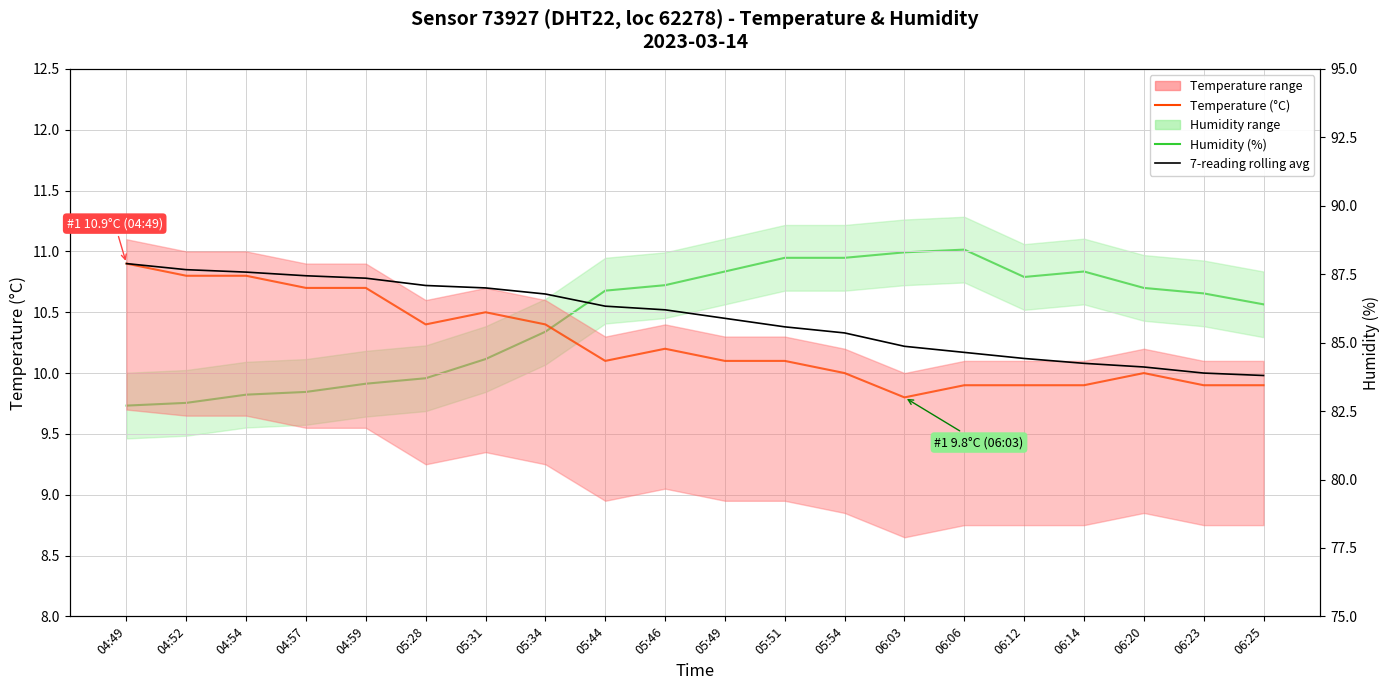

Reading left to right, list all the values displayed in this chart.

Temperature: 04:49=10.9	04:52=10.8	04:54=10.8	04:57=10.7	04:59=10.7	05:28=10.4	05:31=10.5	05:34=10.4	05:44=10.1	05:46=10.2	05:49=10.1	05:51=10.1	05:54=10.0	06:03=9.8	06:06=9.9	06:12=9.9	06:14=9.9	06:20=10.0	06:23=9.9	06:25=9.9
7-reading rolling avg: 04:49=10.9	04:52=10.8	04:54=10.8	04:57=10.8	04:59=10.8	05:28=10.7	05:31=10.7	05:34=10.7	05:44=10.6	05:46=10.5	05:49=10.4	05:51=10.4	05:54=10.3	06:03=10.2	06:06=10.2	06:12=10.1	06:14=10.1	06:20=10.1	06:23=10.0	06:25=10.0
Humidity: 04:49=82.7	04:52=82.8	04:54=83.1	04:57=83.2	04:59=83.5	05:28=83.7	05:31=84.4	05:34=85.4	05:44=86.9	05:46=87.1	05:49=87.6	05:51=88.1	05:54=88.1	06:03=88.3	06:06=88.4	06:12=87.4	06:14=87.6	06:20=87.0	06:23=86.8	06:25=86.4